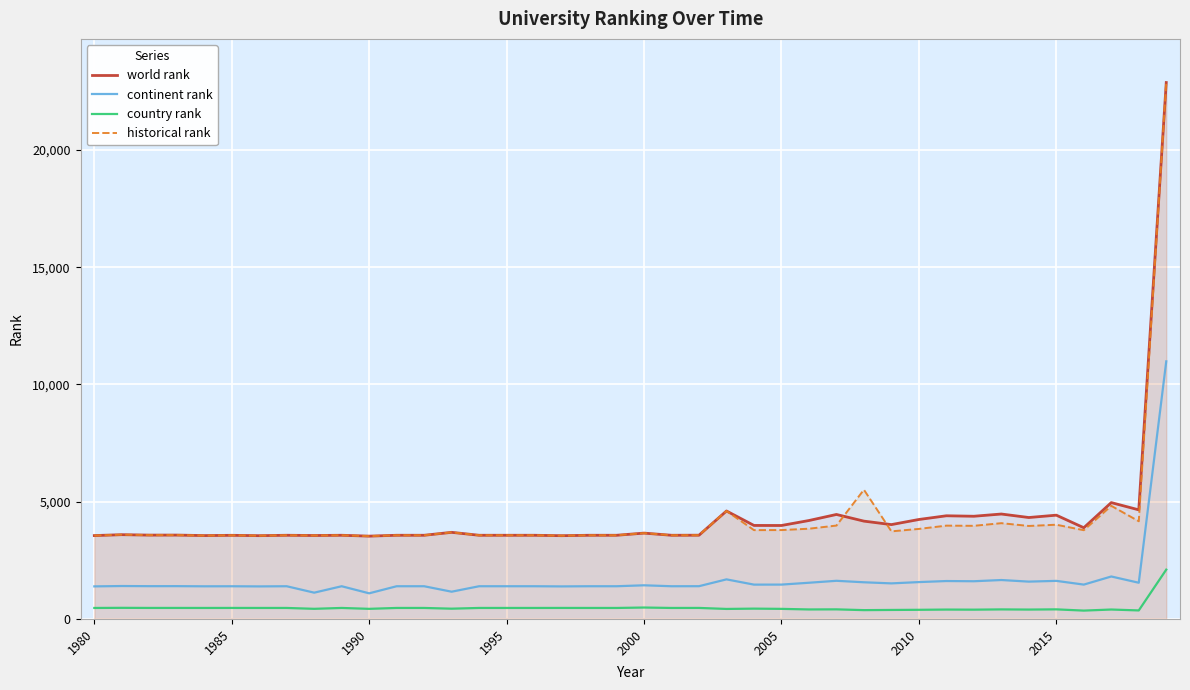

What is the sum of the continent rank values at 1995 and 1990?

2488